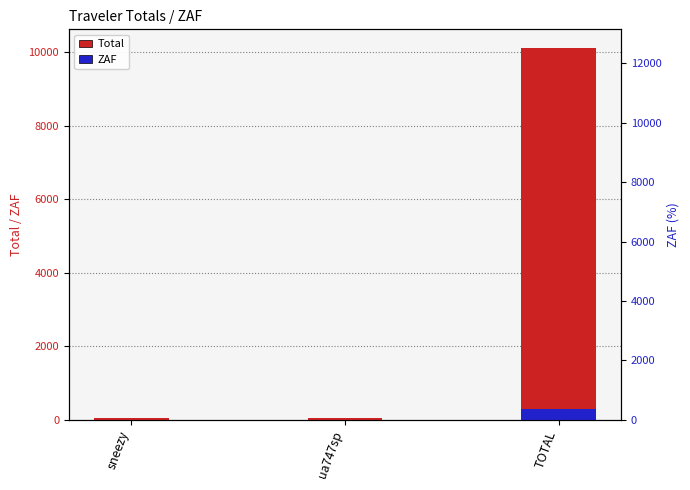

List the labels in order of ZAF value, smallest first.

sneezy, ua747sp, TOTAL